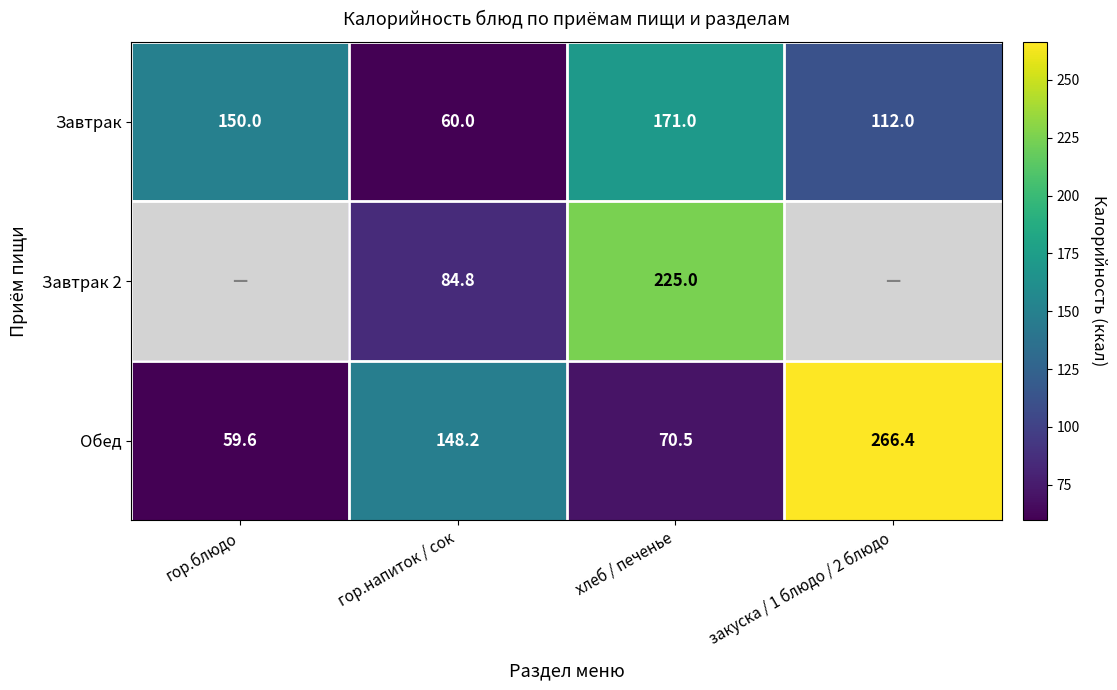

What is the difference between the Обед values at гор.напиток / сок and гор.блюдо?

88.6